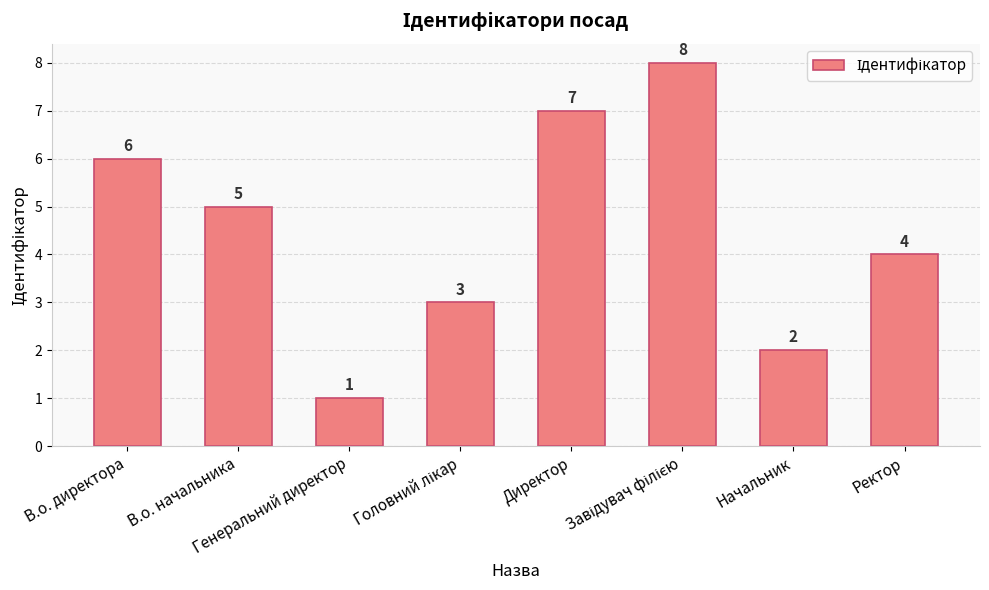

How many values are between 3 and 7?

5